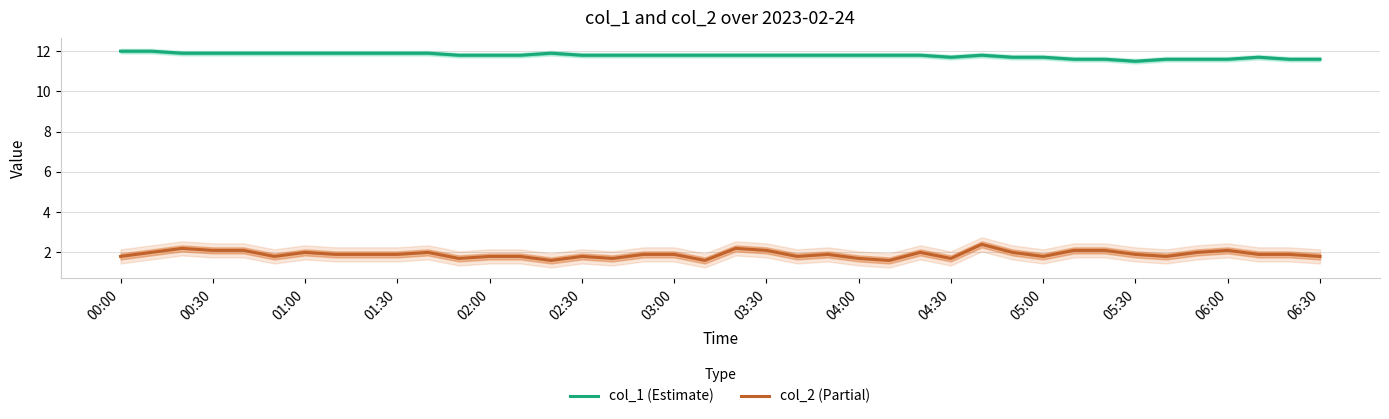

What is the approximate value of col_1 (Estimate) at 01:00?

11.9